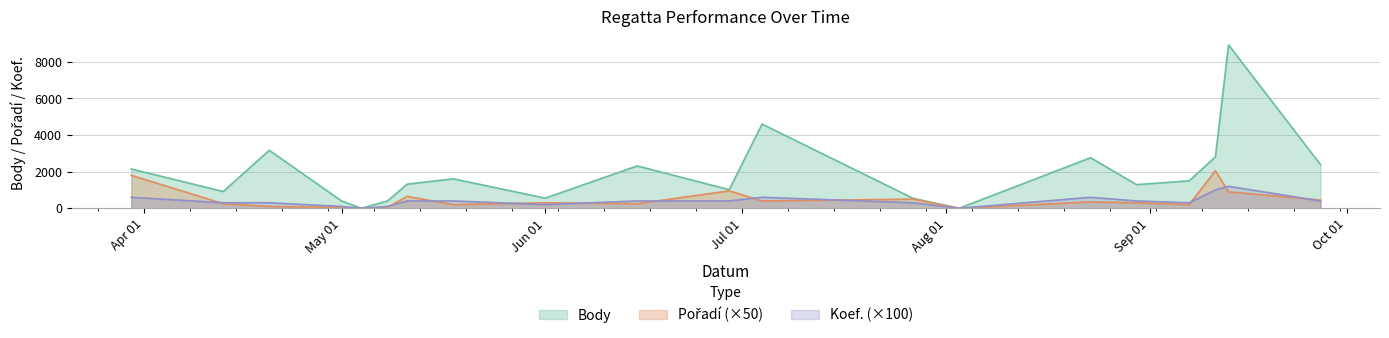

How many interior local valleys does the Body series have?

6